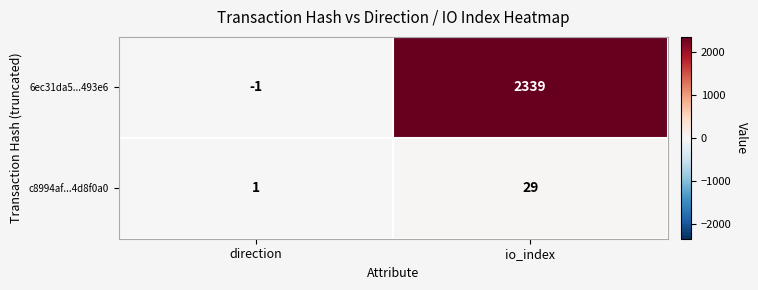

Which series has the widest spread of values?

6ec31da5...493e6